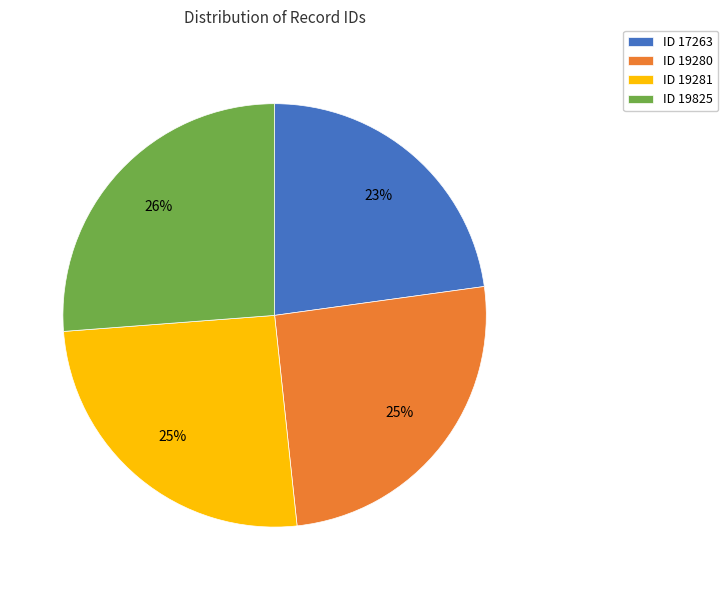

The ID 19825 slice represents 26% of the pie. True or false?

True